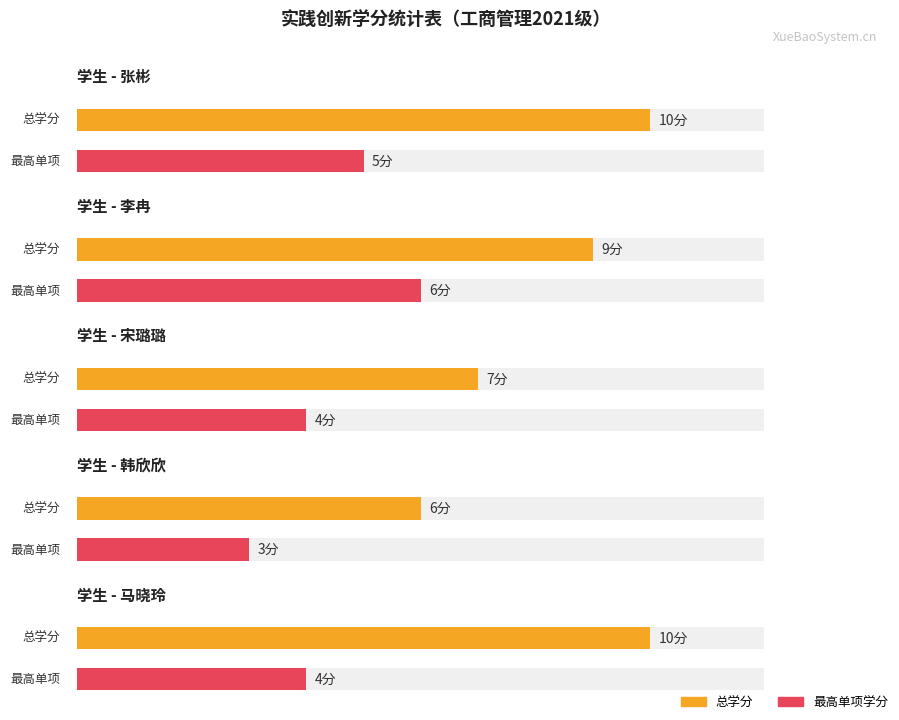

Are the bars grouped side by side (vs. stacked)?

Yes